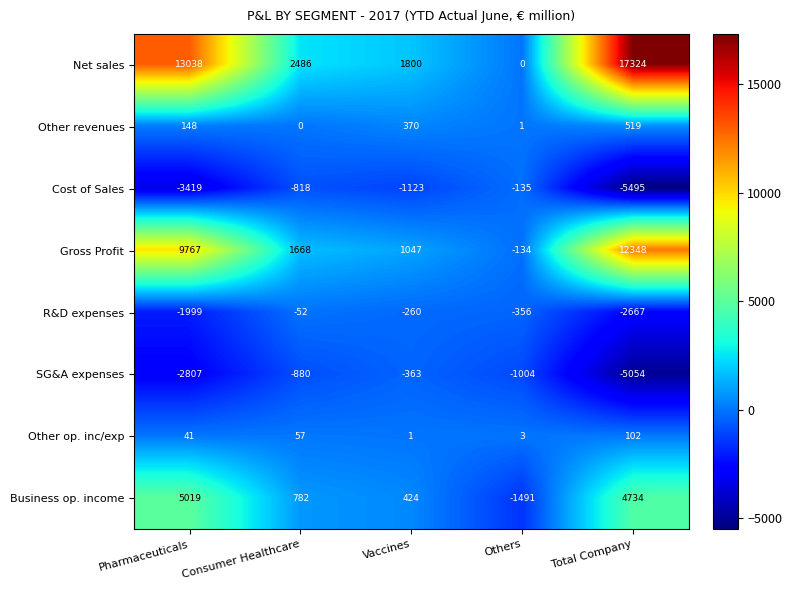

Is it true that Other op. inc/exp equals 57 at Consumer Healthcare?

True